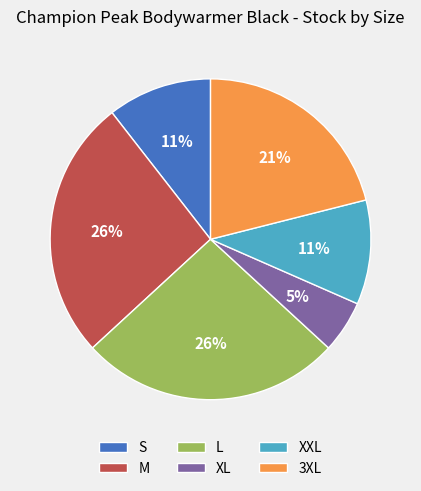

How many segments does this pie chart have?

6